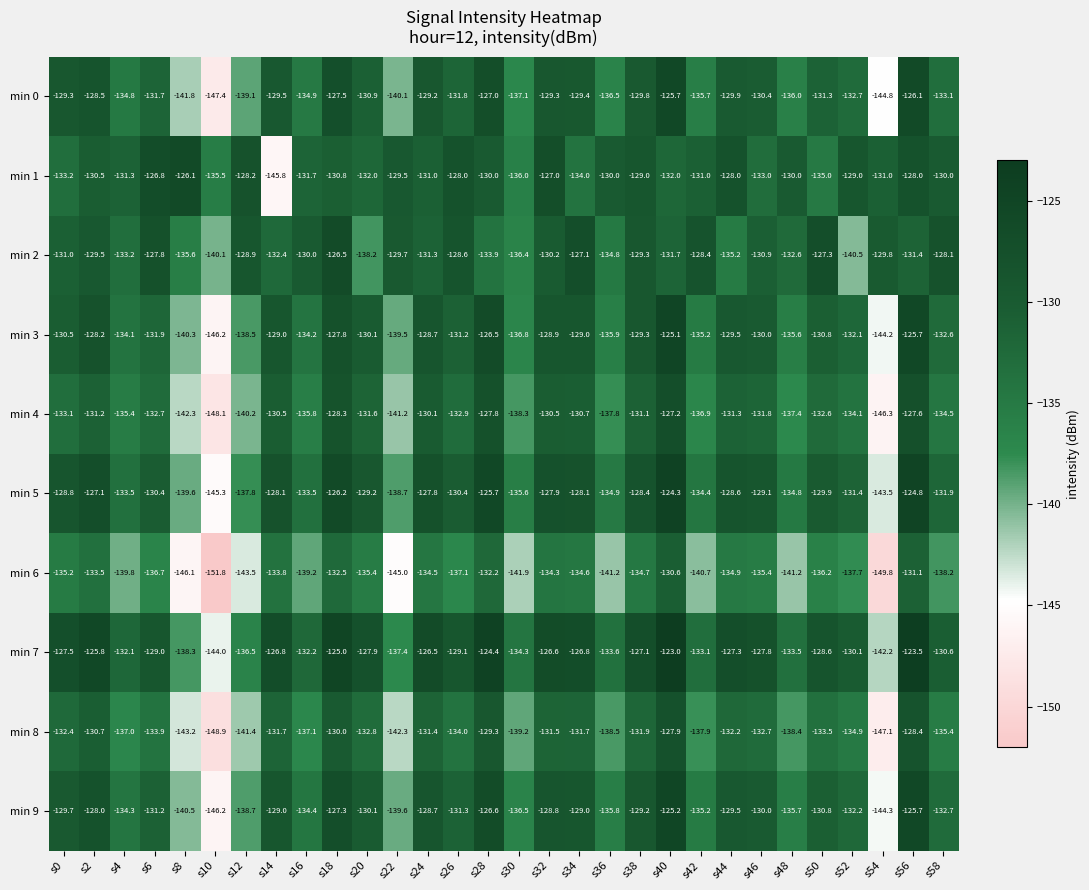

How many series are shown in this chart?

10